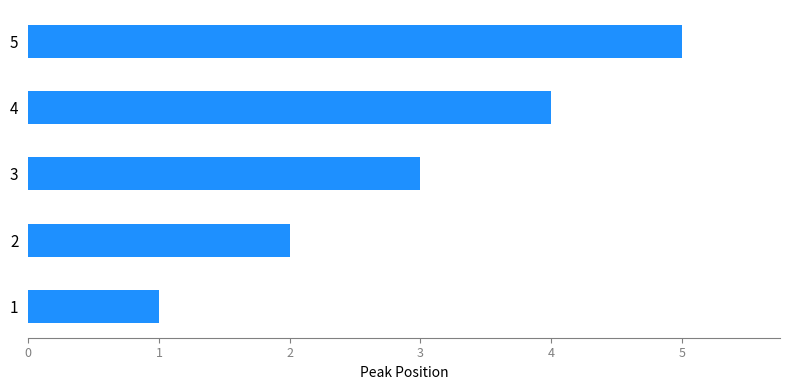

How many values are between 2 and 4?

3